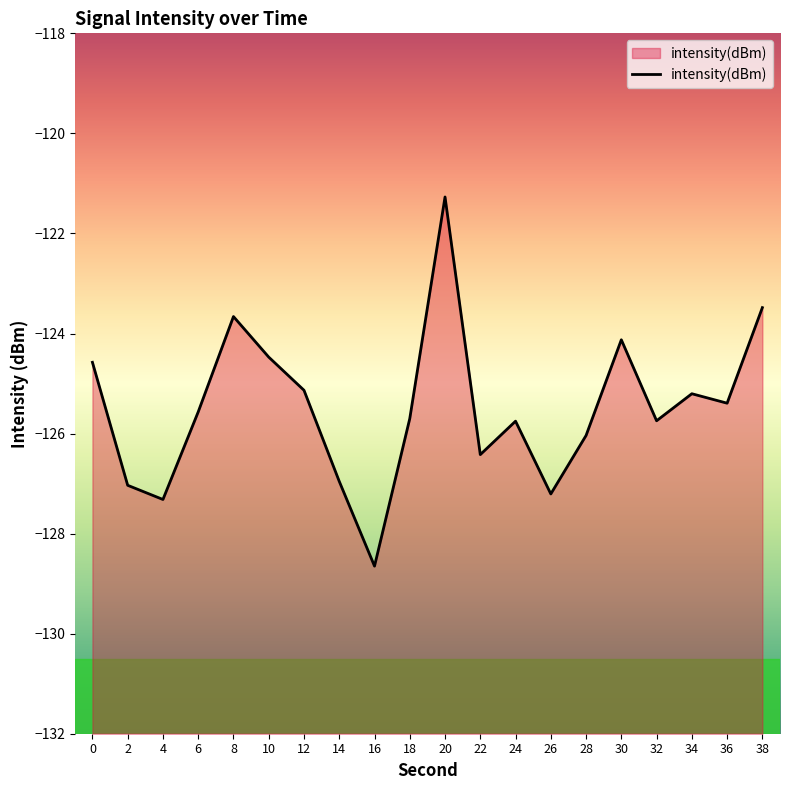

List the labels in order of value, largest first.

20, 38, 8, 30, 10, 0, 12, 34, 36, 6, 18, 32, 24, 28, 22, 14, 2, 26, 4, 16